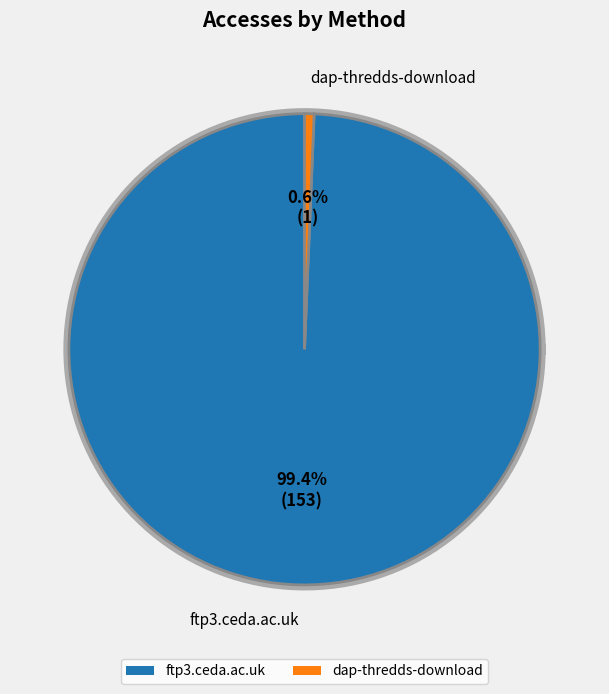

Is there any slice that represents more than half of the pie?

Yes